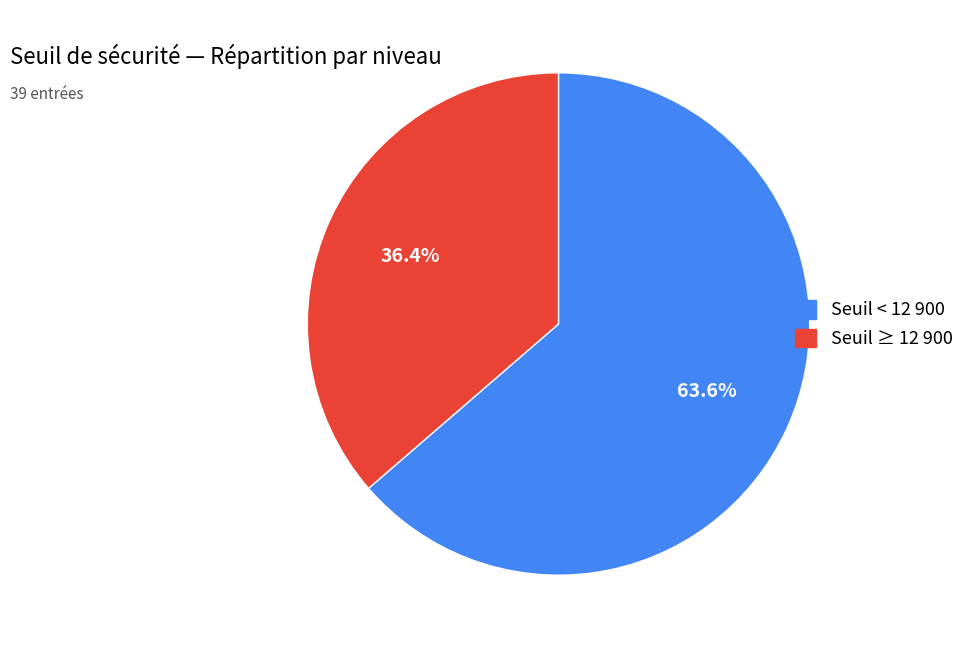

Is there any slice that represents more than half of the pie?

Yes